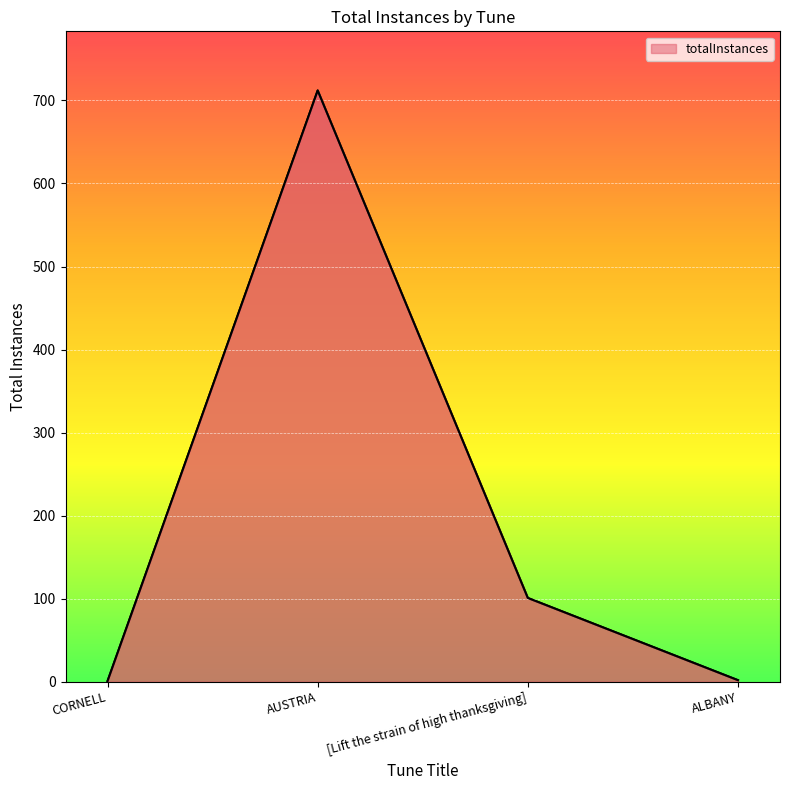

Which has a higher value, [Lift the strain of high thanksgiving] or CORNELL?

[Lift the strain of high thanksgiving]